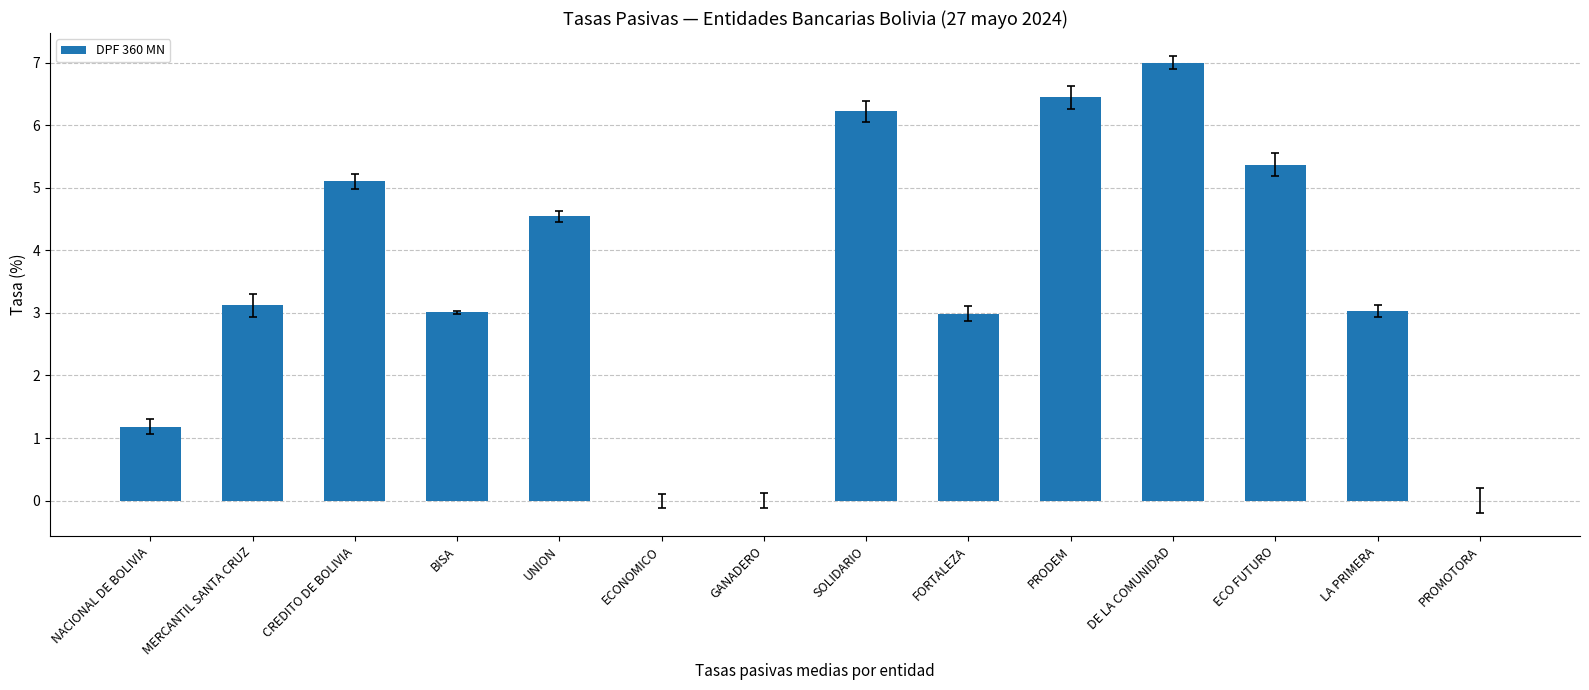

Which category has the highest value across all series?

DE LA COMUNIDAD